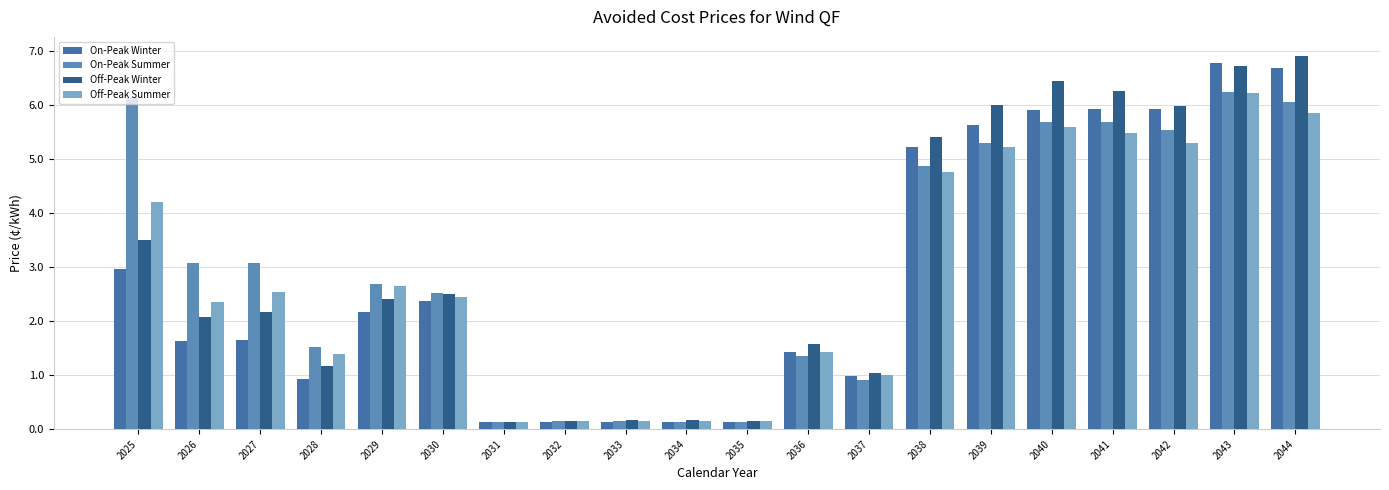

Rank the series at 2039 from highest to lowest value.

Off-Peak Winter, On-Peak Winter, On-Peak Summer, Off-Peak Summer